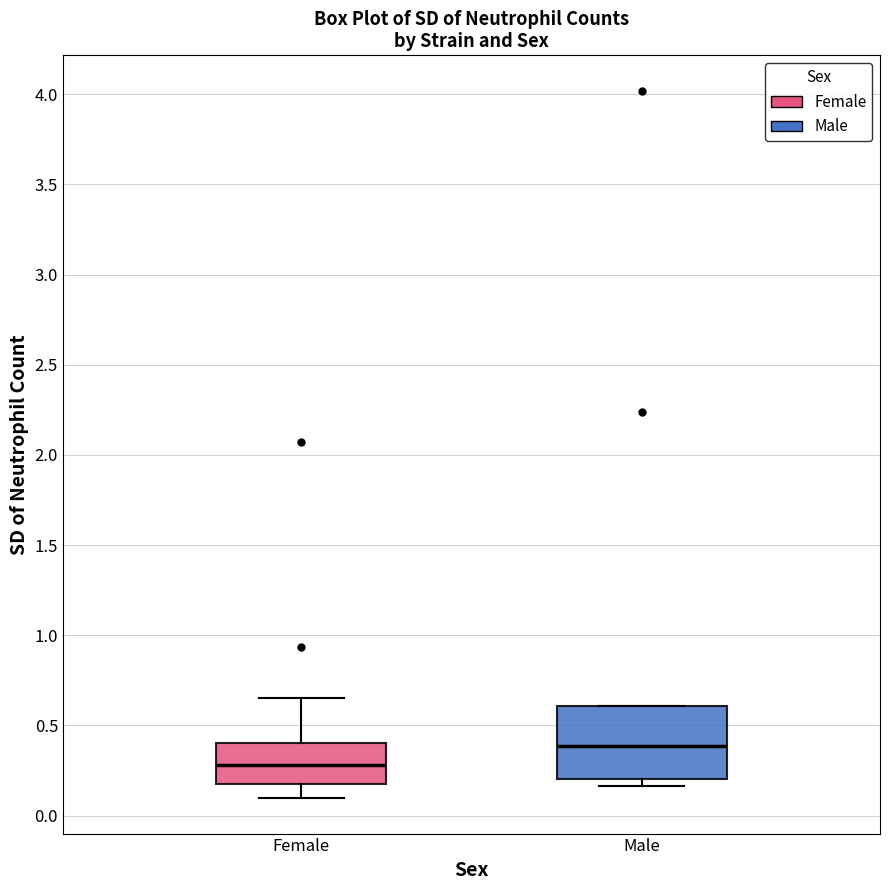

Which box has the lowest median line?

Female